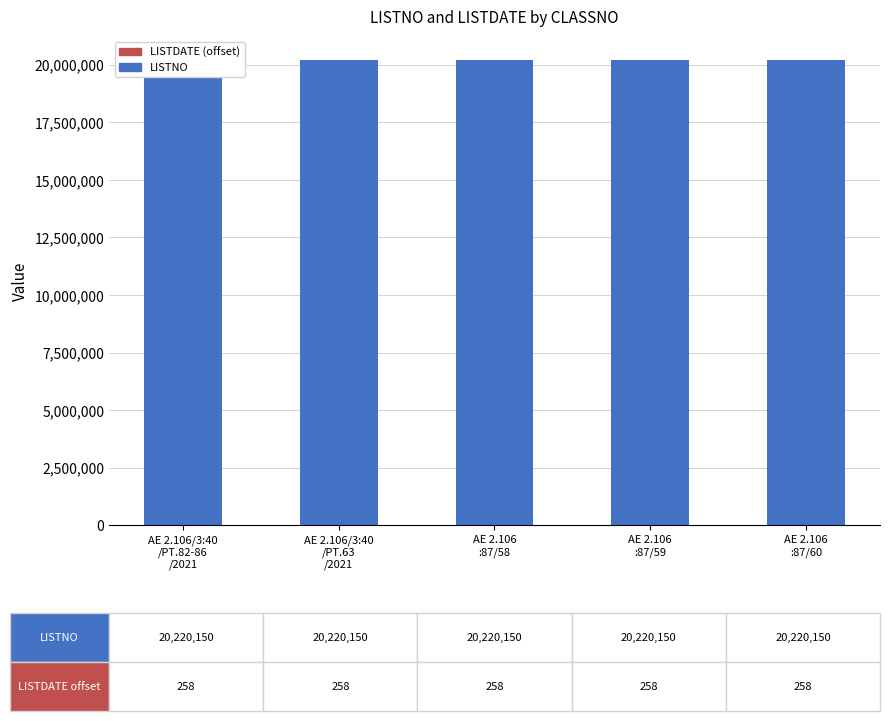

What position from the left is AE 2.106
:87/59?

4